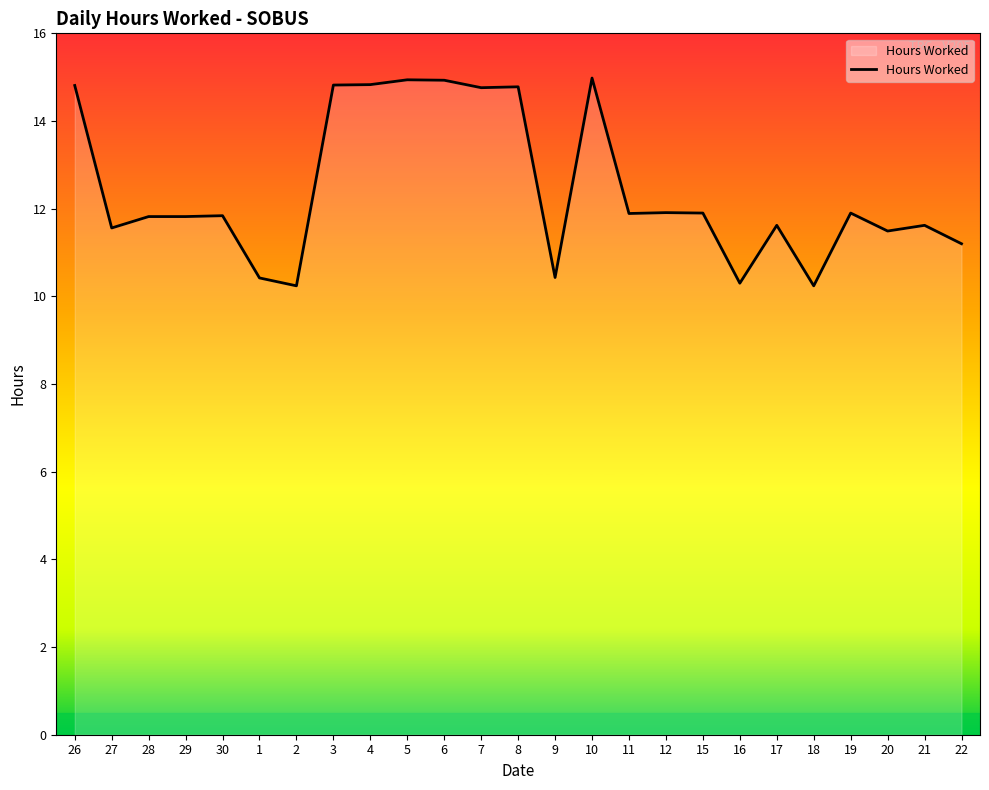

Which has a higher value, 12 or 2?

12